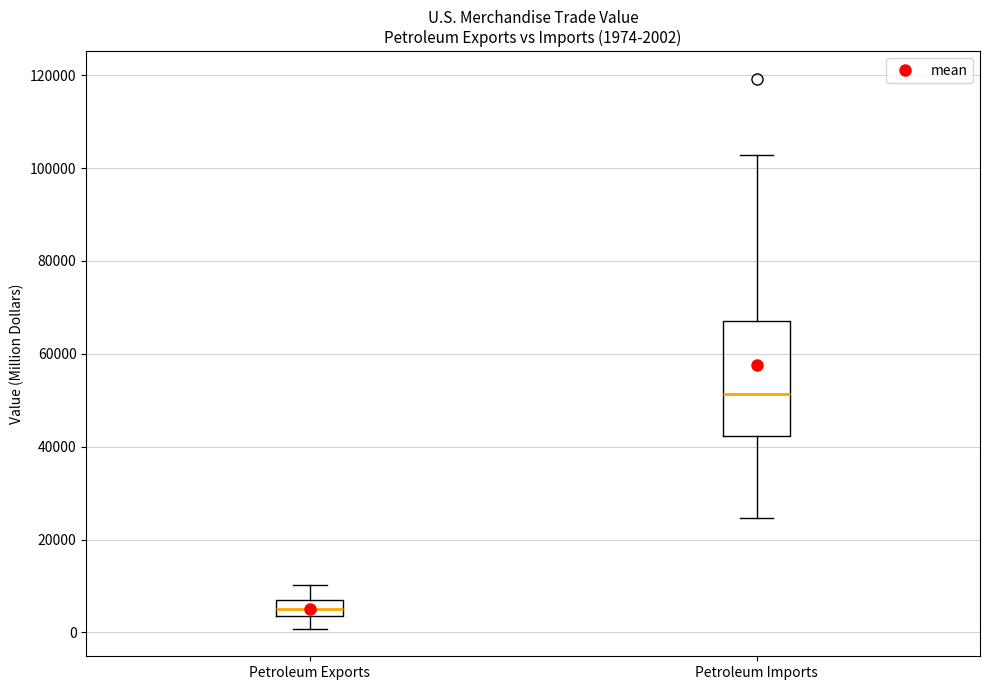

Which box is the tallest, from its lower edge to its upper edge?

Petroleum Imports